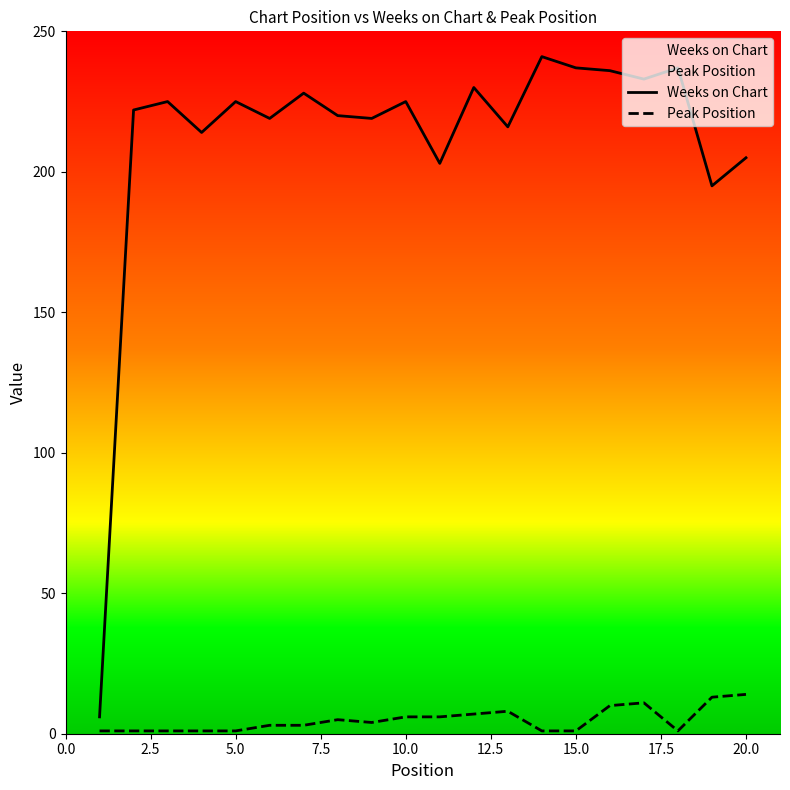

Which series has the largest total across all categories?

Weeks on Chart